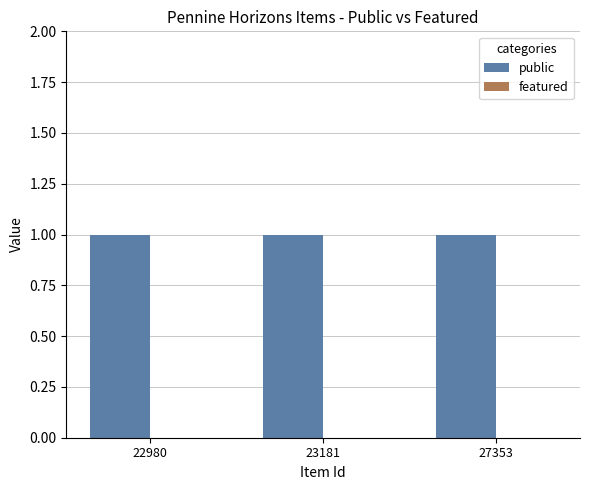

List the series in order of their overall mean, lowest first.

featured, public